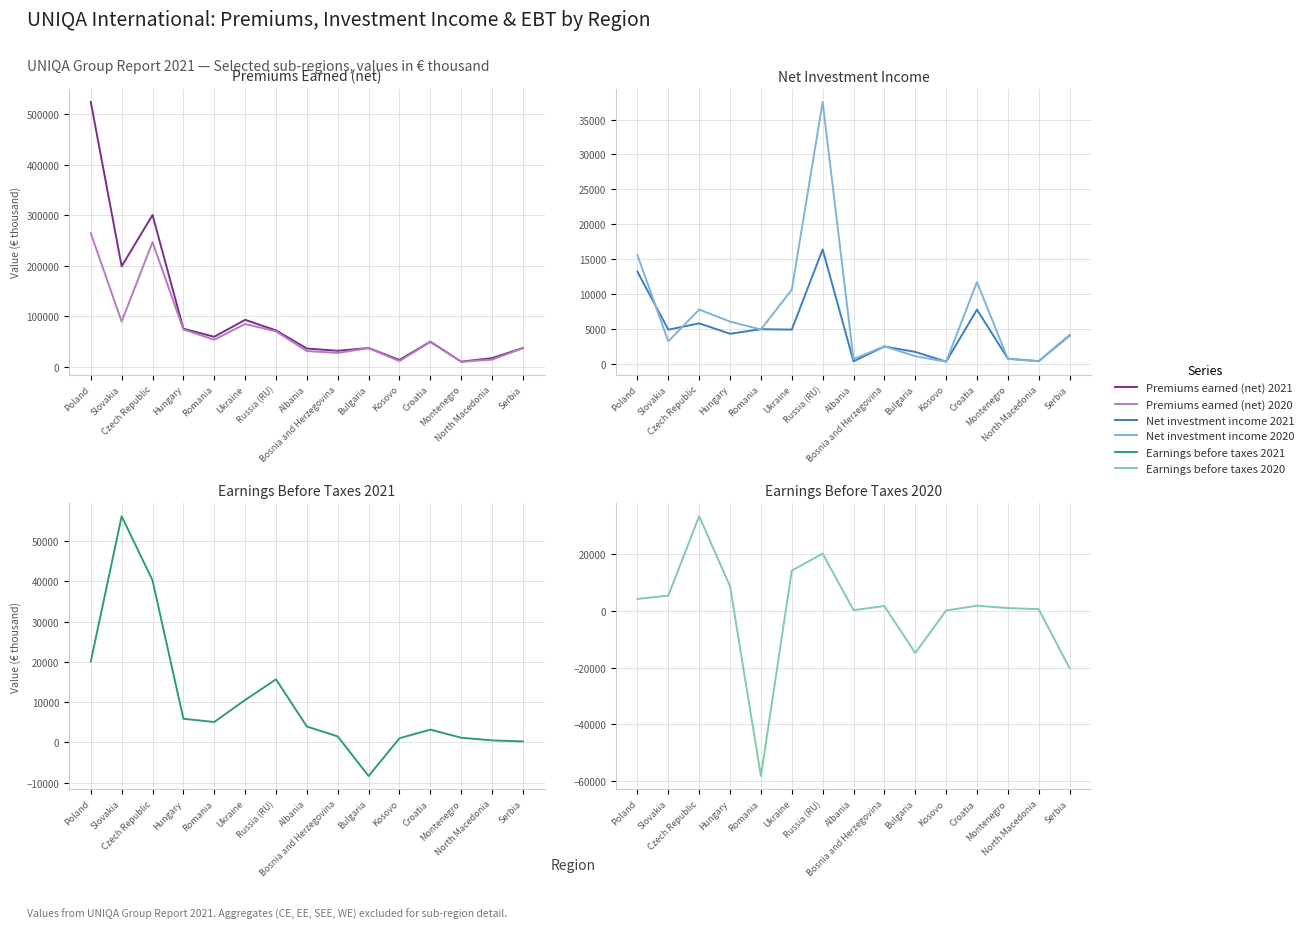

What is the difference between the maximum and minimum values in the Net investment income 2020 series?

37254